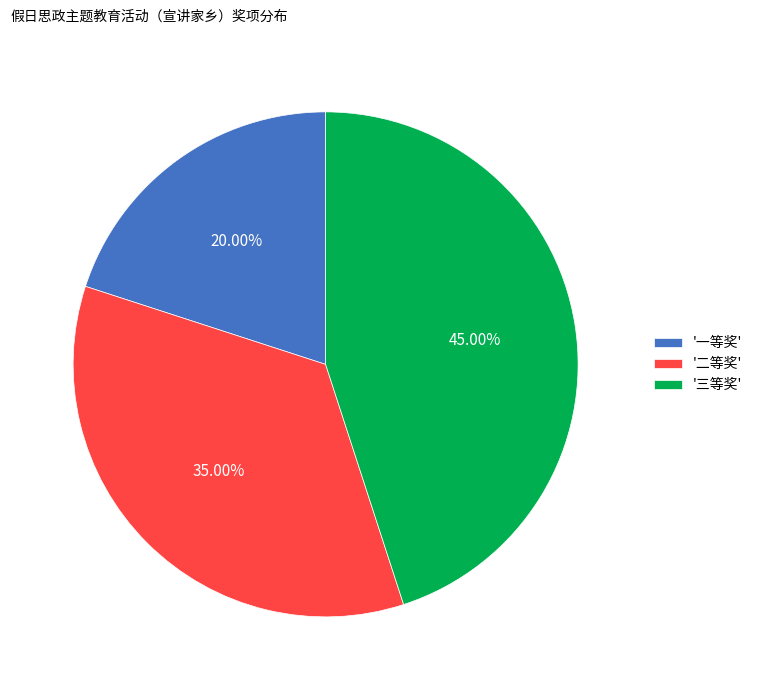

Combined, do '三等奖' and '二等奖' account for over 50%?

Yes